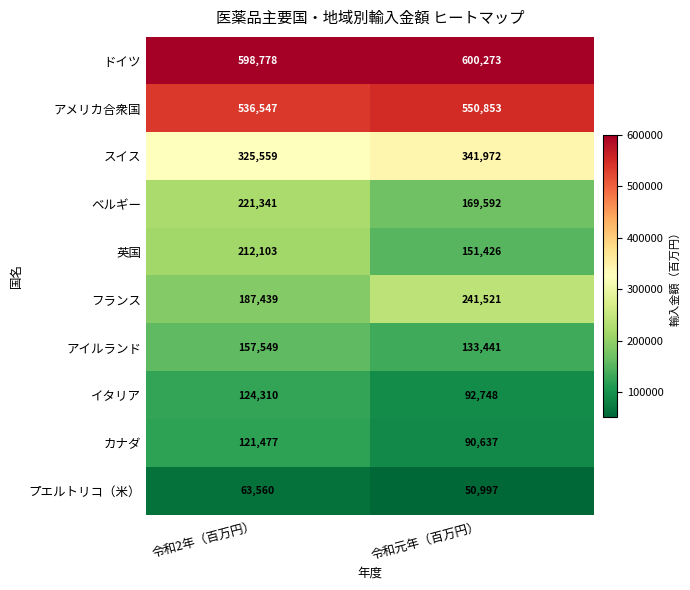

What is the greatest value displayed?

600273